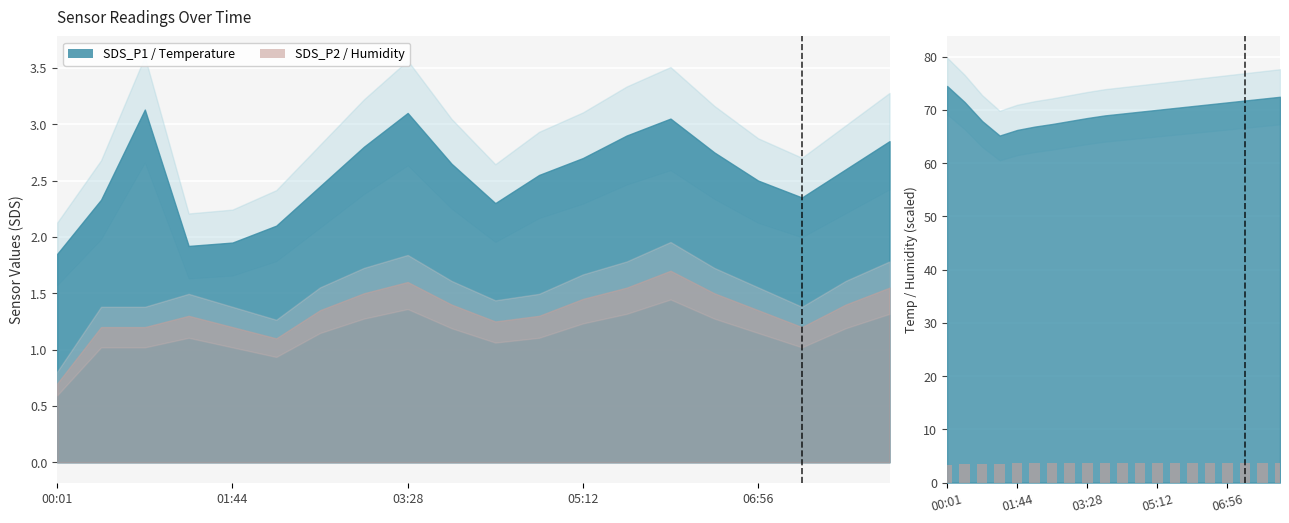

Between 03:28 and 7, which is larger?

7